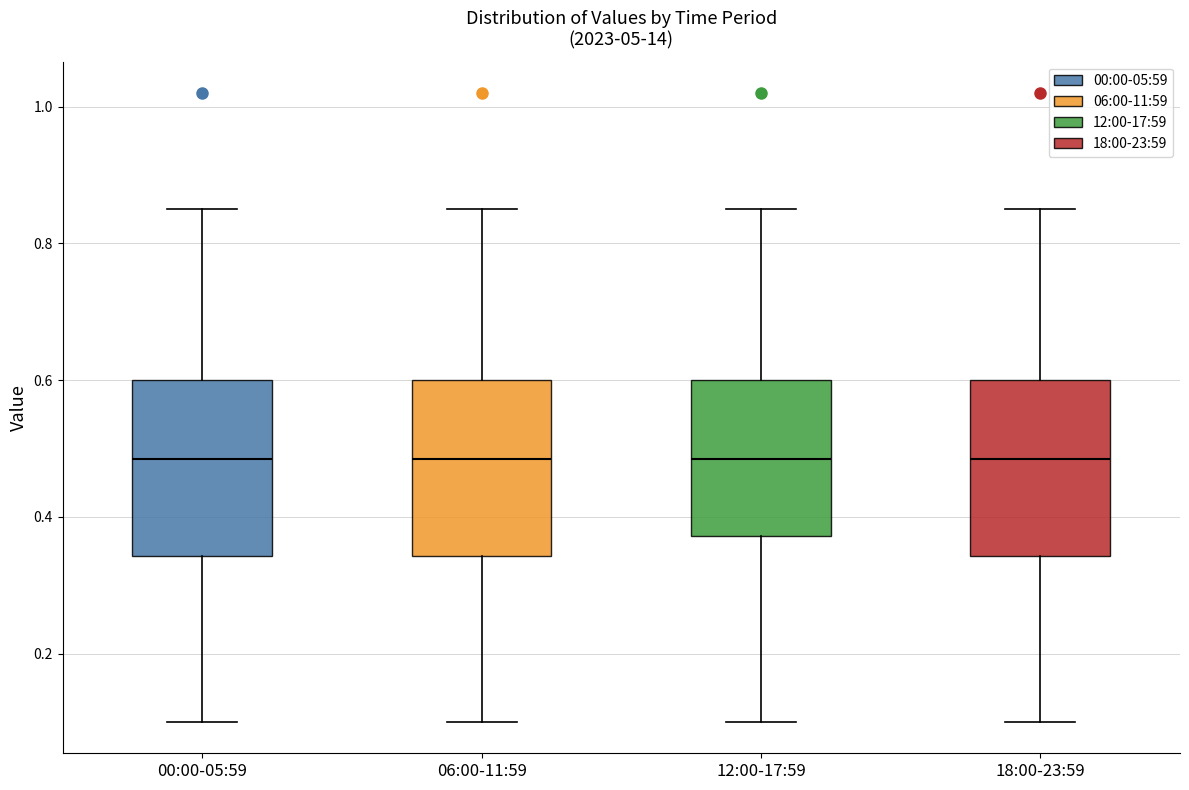

Reading left to right, transcribe this box plot: for each box, give where its median line is, the range the box spans, and where its two whiskers end, as read against the y-axis. The values are not printed on the chart, so give them approximately, as read against the axis.

00:00-05:59: median 0.48, box 0.34 to 0.60, whiskers 0.10 to 0.86
06:00-11:59: median 0.48, box 0.34 to 0.60, whiskers 0.10 to 0.86
12:00-17:59: median 0.48, box 0.38 to 0.60, whiskers 0.10 to 0.86
18:00-23:59: median 0.48, box 0.34 to 0.60, whiskers 0.10 to 0.86